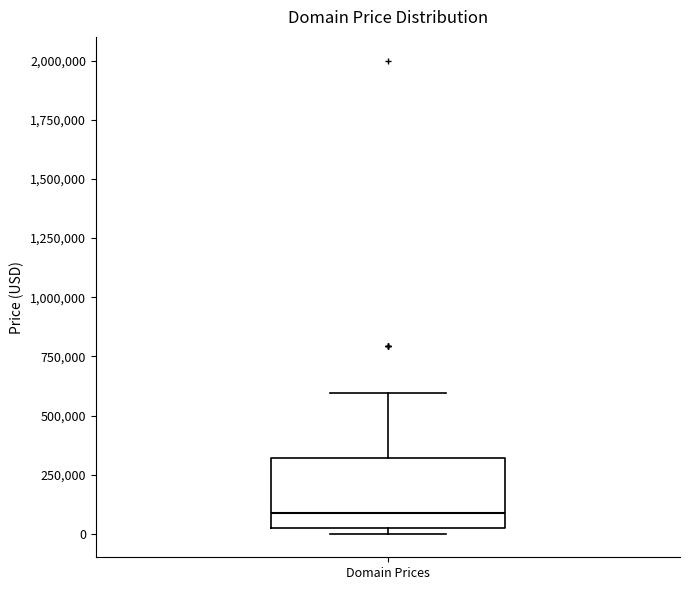

Transcribe this box plot: give where the median line is, the range the box spans, and where the two whiskers end, as read against the y-axis. The values are not printed on the chart, so give them approximately, as read against the axis.

median 100000, box 0 to 300000, whiskers 0 (just below the box's lower edge) to 600000